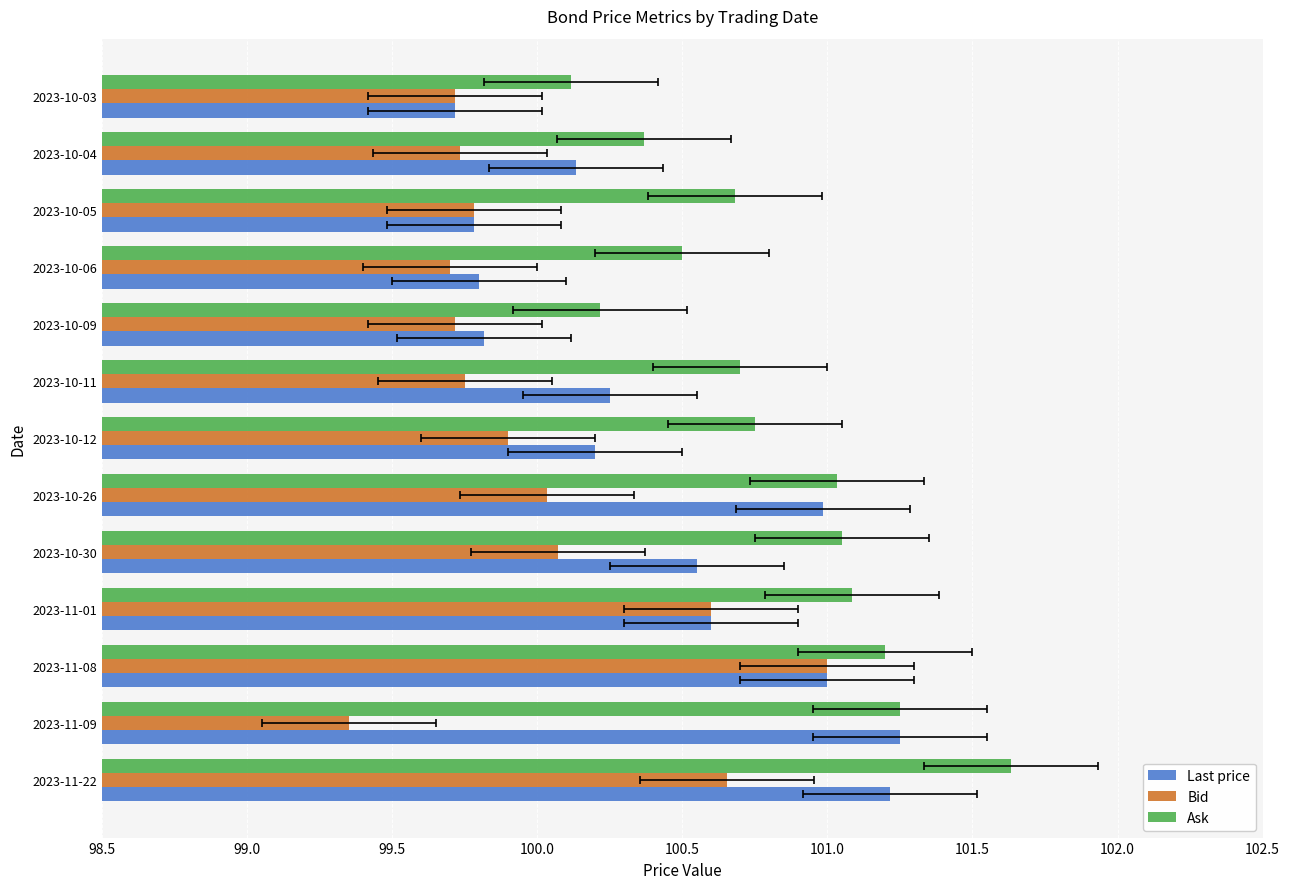

How many distinct data groups are displayed?

3